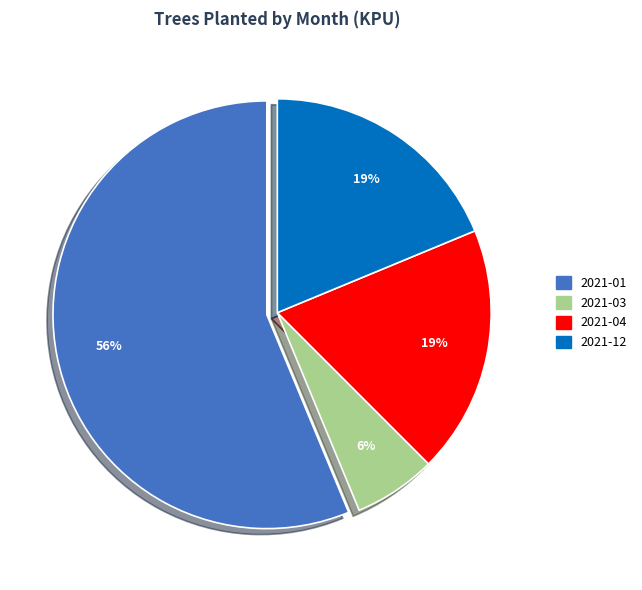

To the nearest percent, what is the average slice percentage?

25%